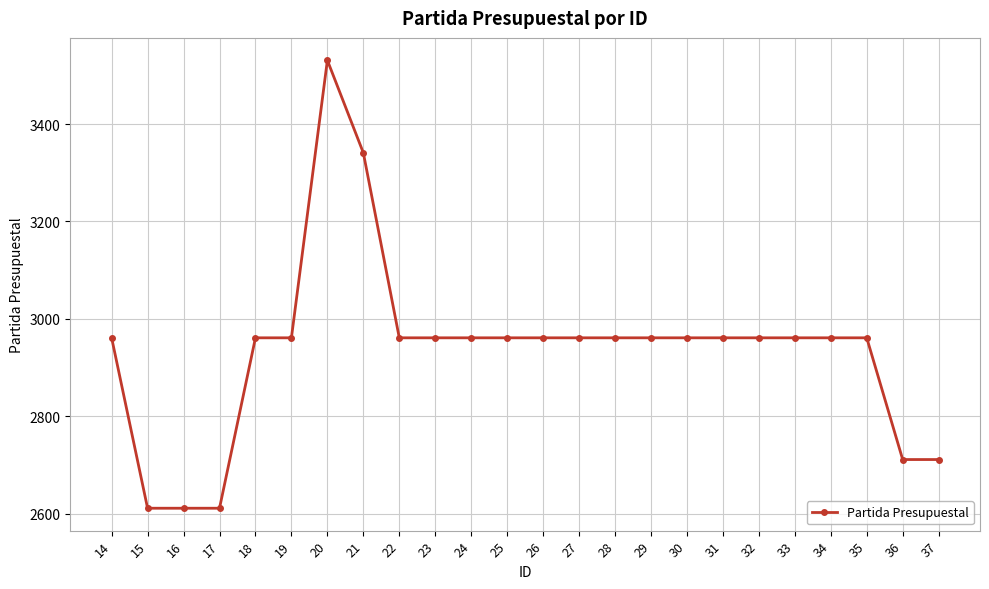

What is the sum of the values at 16 and 28?

5572